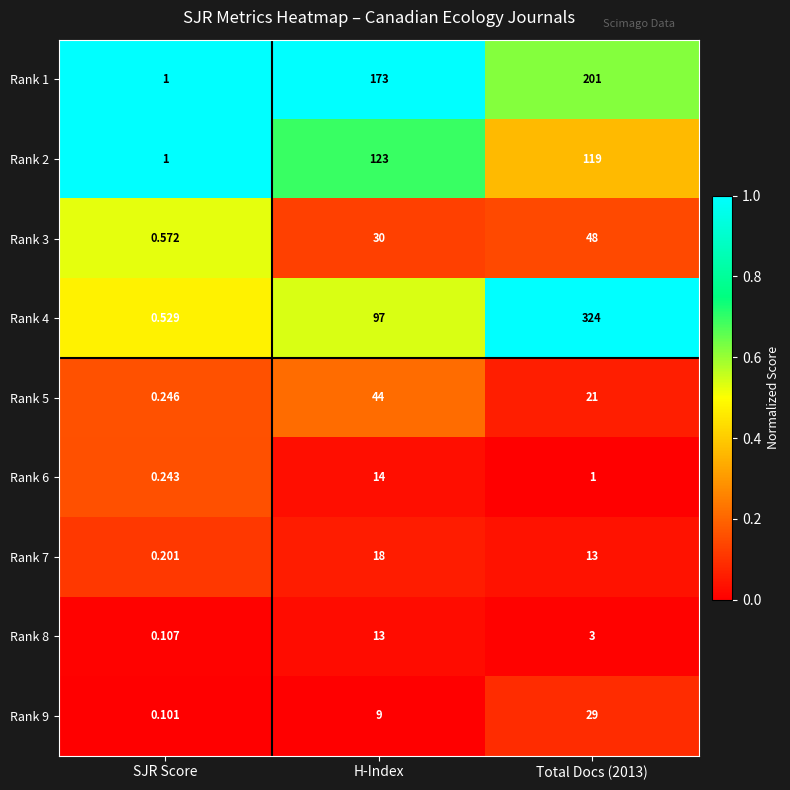

At which label does Rank 5 reach its peak?

H-Index